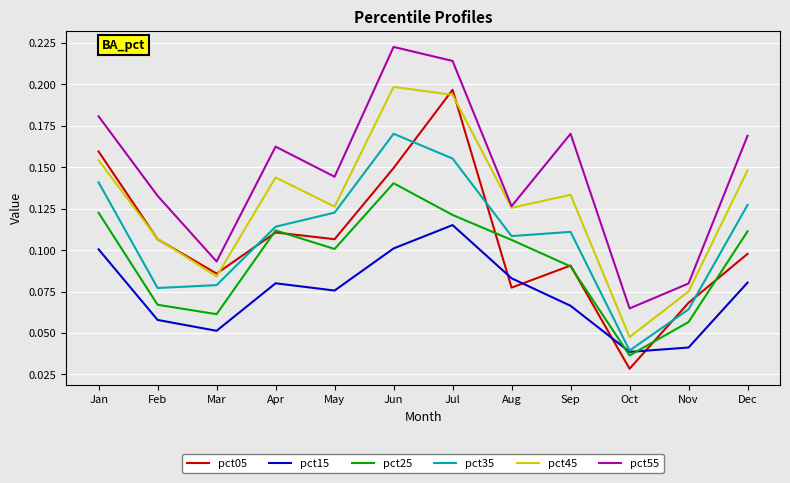

What is the sum of all pct55 values?

1.8